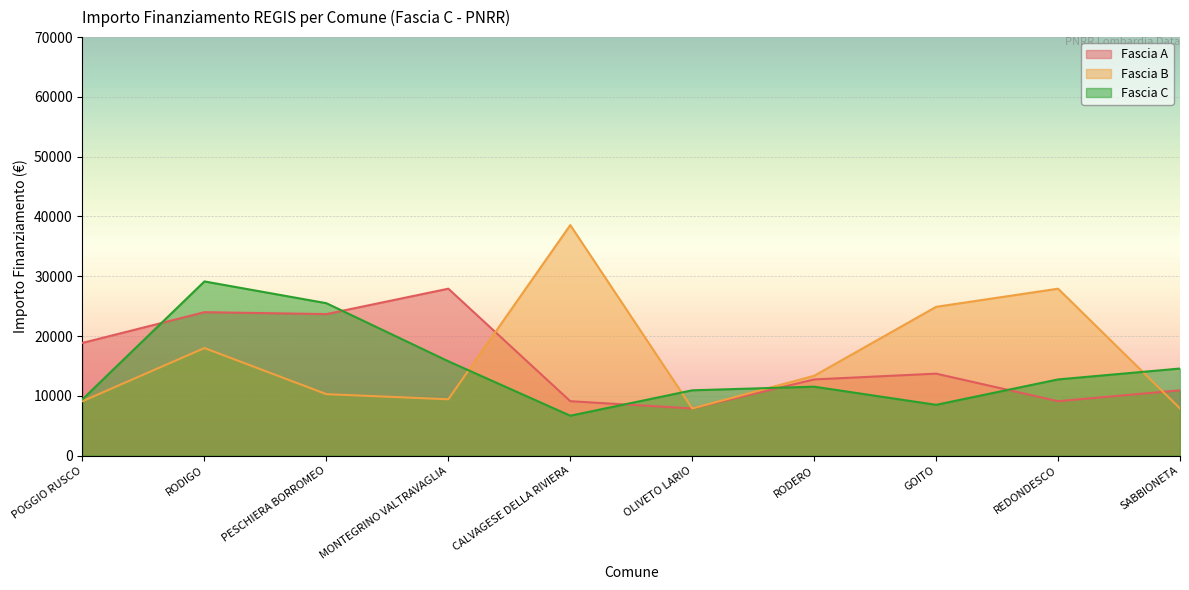

What is the maximum value shown in the chart?

38565